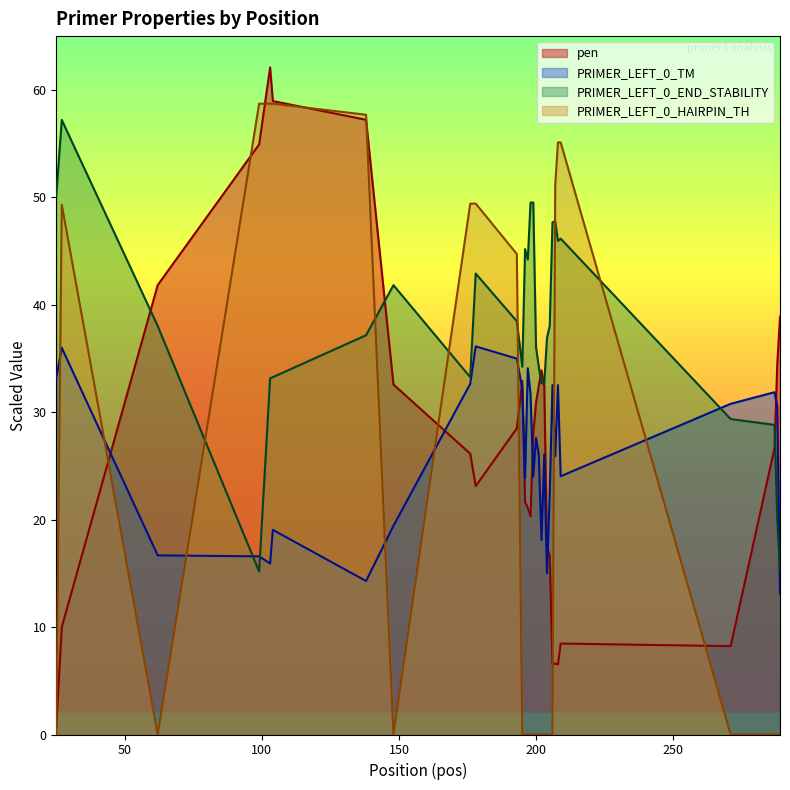

Does the chart display data point markers on the line(s)?

No